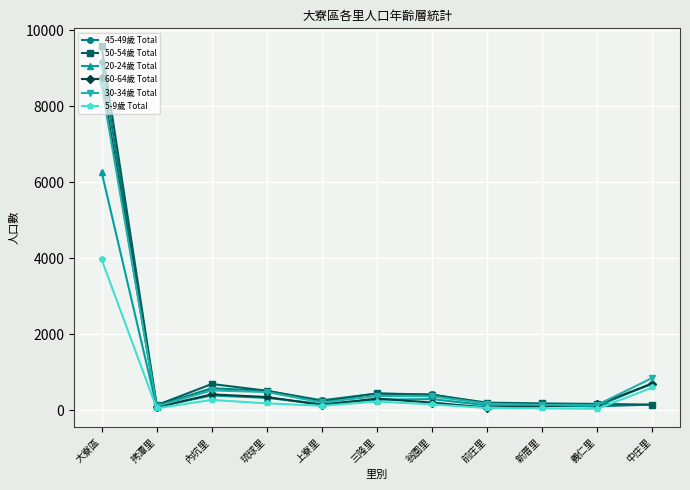

Where does the 50-54歲 Total series first go above 233?

大寮區